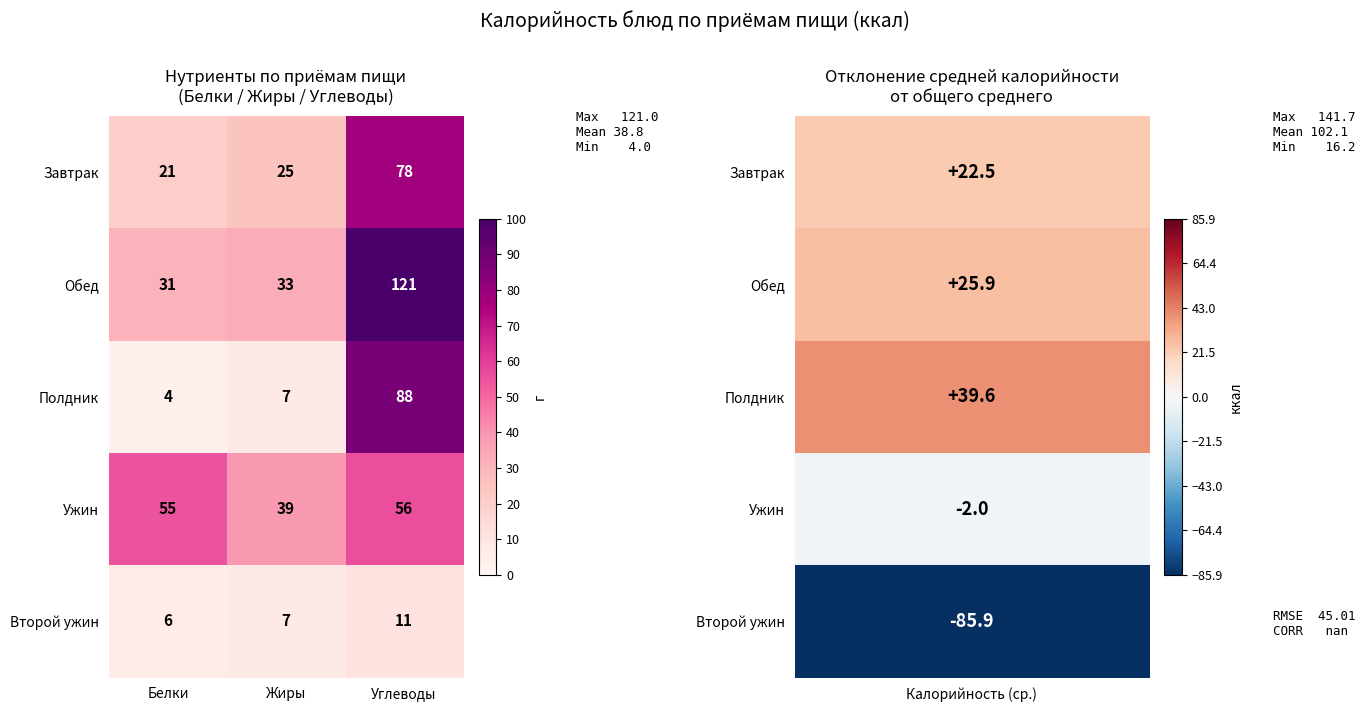

What is the difference between the highest and lowest values at Углеводы?

110